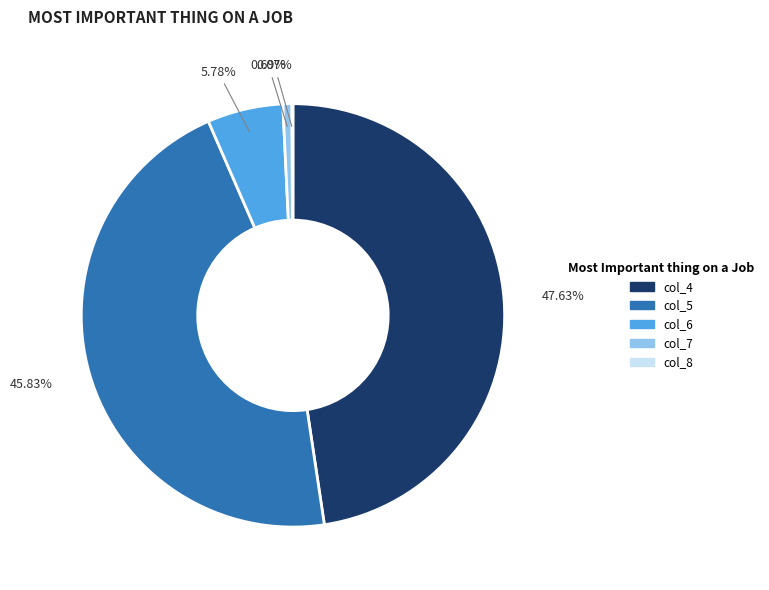

Does any single category account for the majority?

No